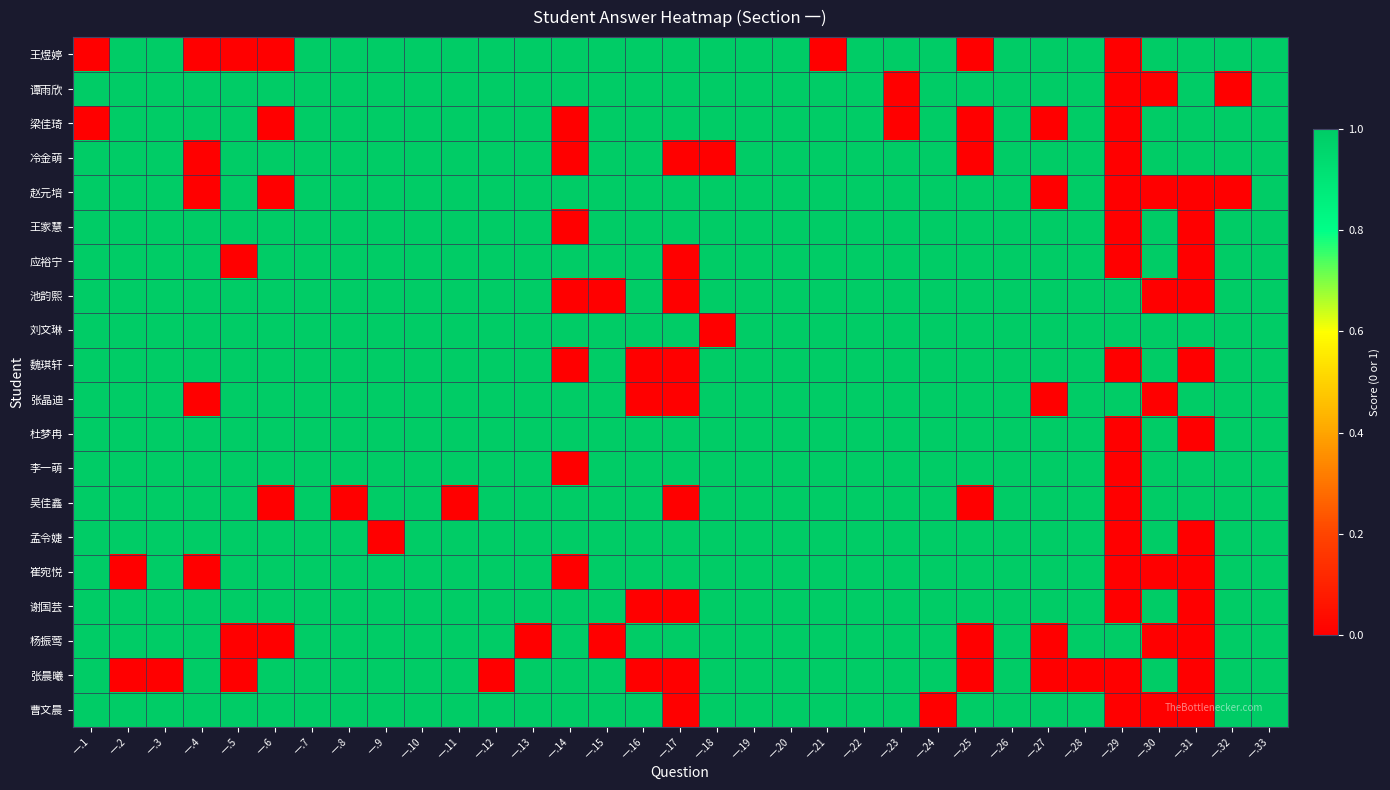

At which category is the sum across all series the highest?

一.7